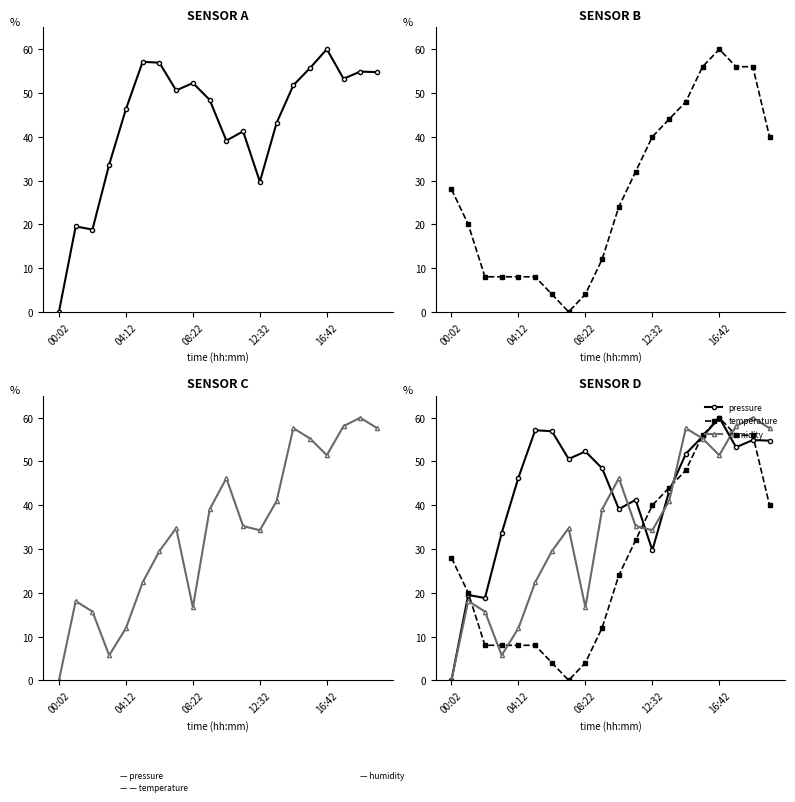

How many interior local peaks does the temperature series have?

1